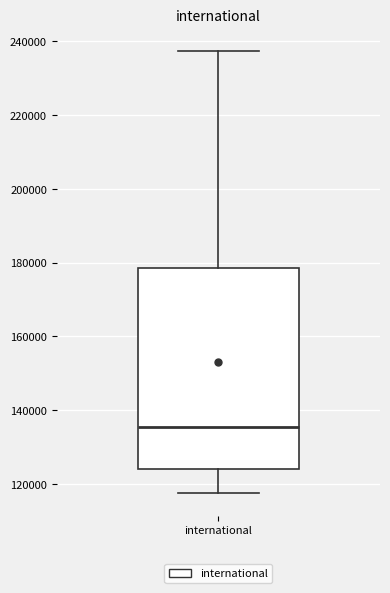

Where does the median line of the box for international sit on the y-axis? The values are not printed on the chart, so give them approximately, as read against the axis.

136000